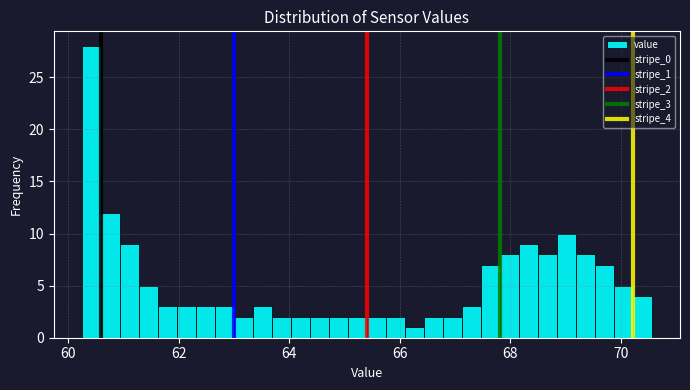

Read against the x-axis, roughly where is the centre of the tallest bar?

60.4